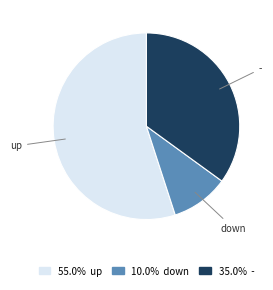

Does any single category account for the majority?

Yes